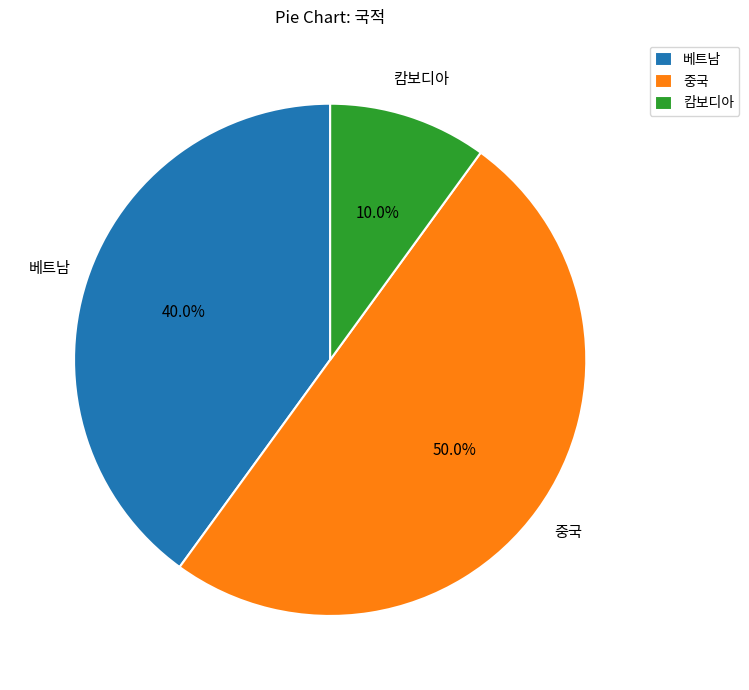

To the nearest percent, what portion does 베트남 represent?

40%